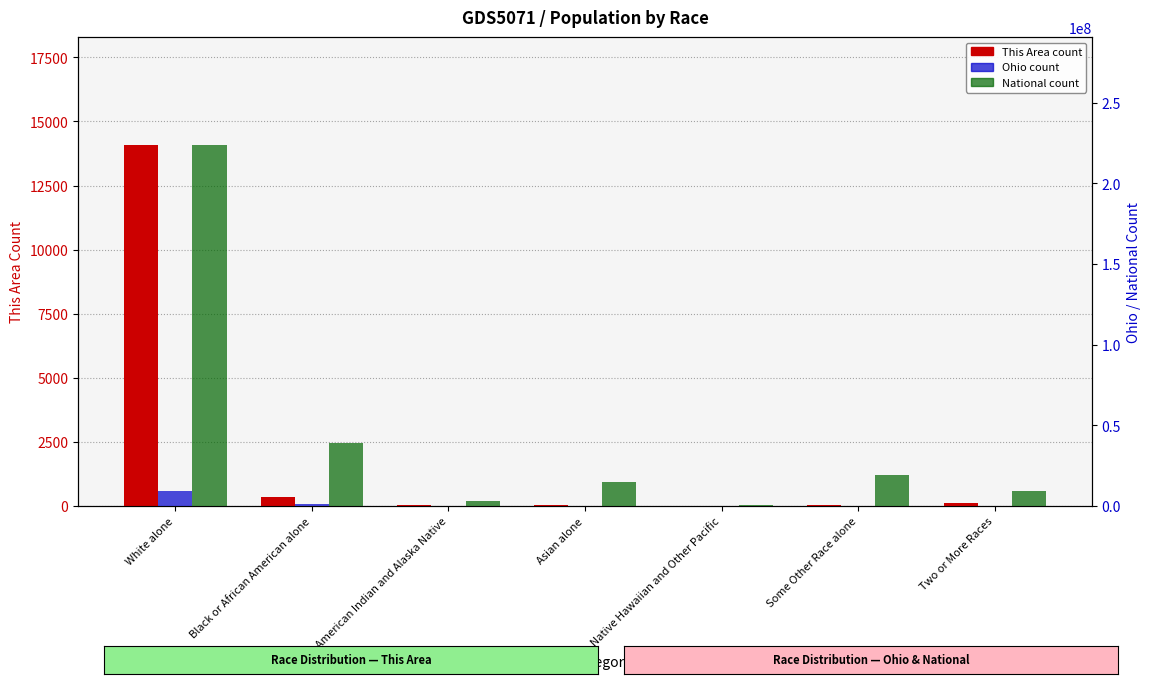

Reading right to left, extract all data points from this chart.

This Area: 115	25	3	20	42	368	14072
Ohio: 237765	130030	4066	192233	25292	1407681	9539437
National: 9009073	19107368	540013	14674252	2932248	38929319	223553265